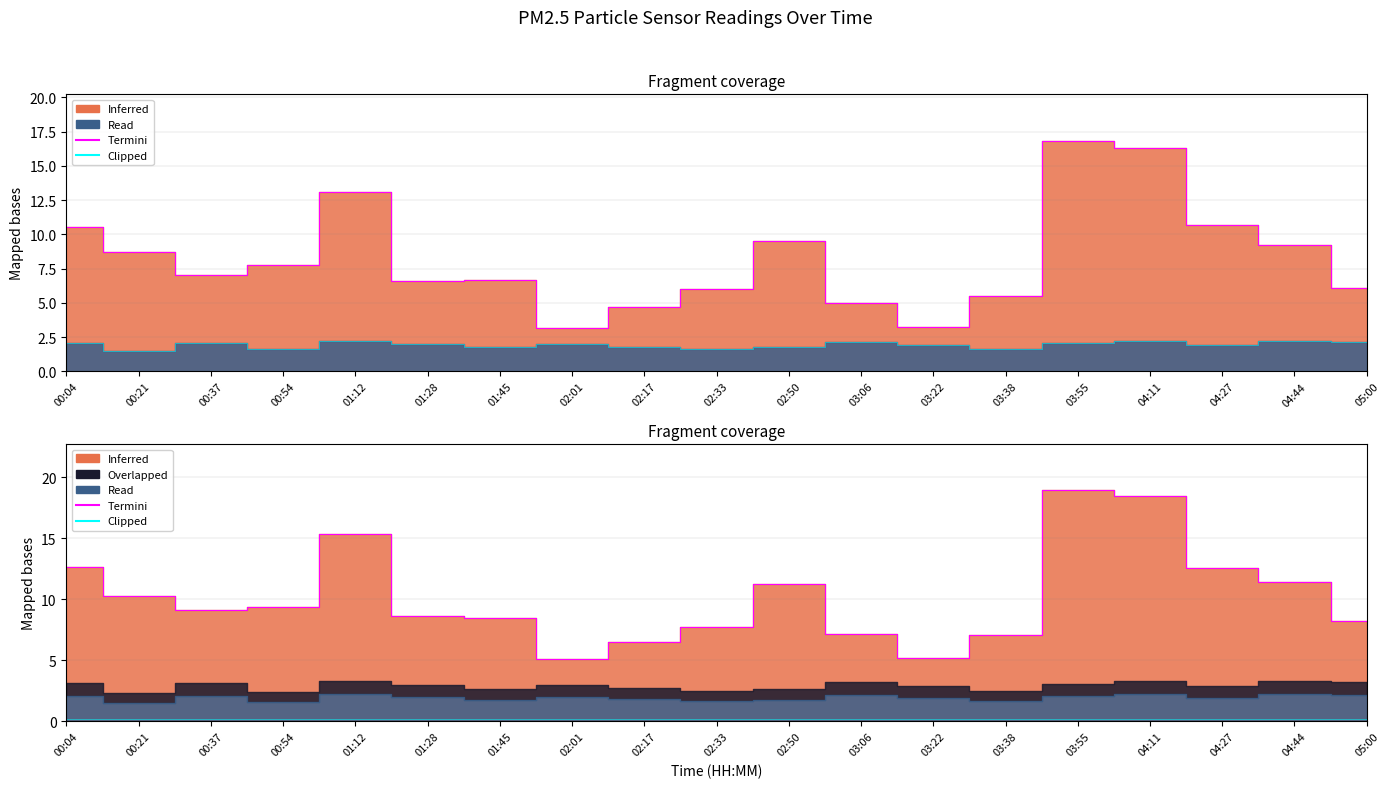

What position from the left is 02:01?

8